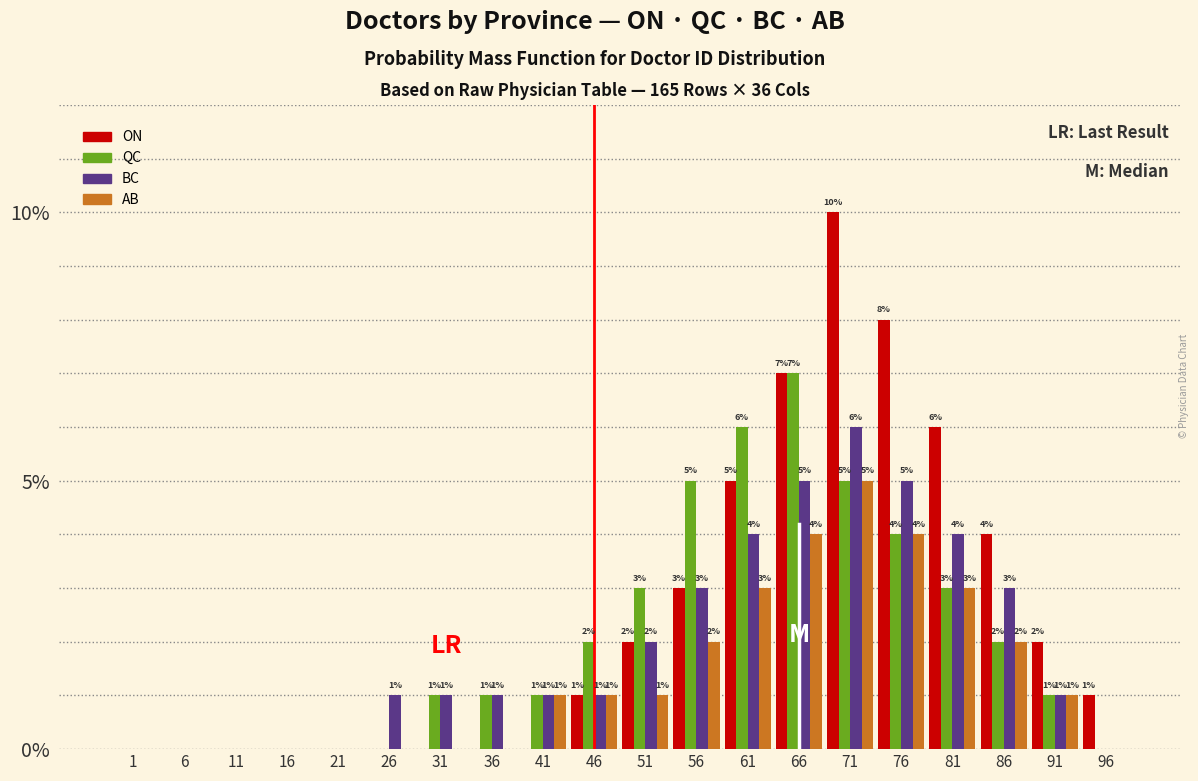

Reading left to right, list all the values displayed in this chart.

ON: 1=0	6=0	11=0	16=0	21=0	26=0	31=0	36=0	41=0	46=1	51=2	56=3	61=5	66=7	71=10	76=8	81=6	86=4	91=2	96=1
QC: 1=0	6=0	11=0	16=0	21=0	26=0	31=1	36=1	41=1	46=2	51=3	56=5	61=6	66=7	71=5	76=4	81=3	86=2	91=1	96=0
BC: 1=0	6=0	11=0	16=0	21=0	26=1	31=1	36=1	41=1	46=1	51=2	56=3	61=4	66=5	71=6	76=5	81=4	86=3	91=1	96=0
AB: 1=0	6=0	11=0	16=0	21=0	26=0	31=0	36=0	41=1	46=1	51=1	56=2	61=3	66=4	71=5	76=4	81=3	86=2	91=1	96=0